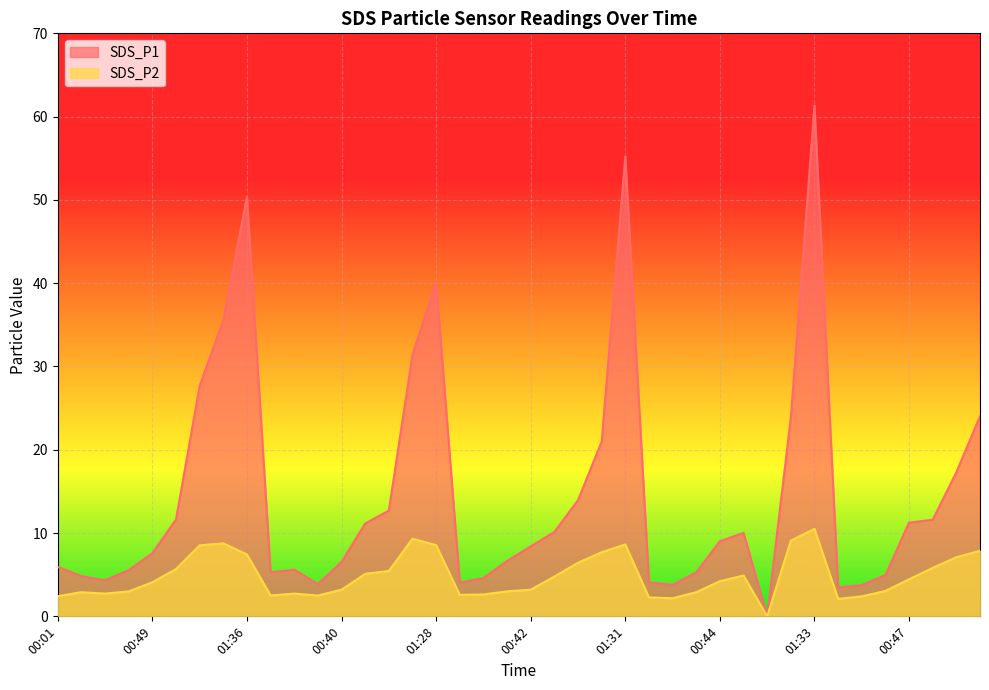

What are all the series names shown in the legend?

SDS_P1, SDS_P2